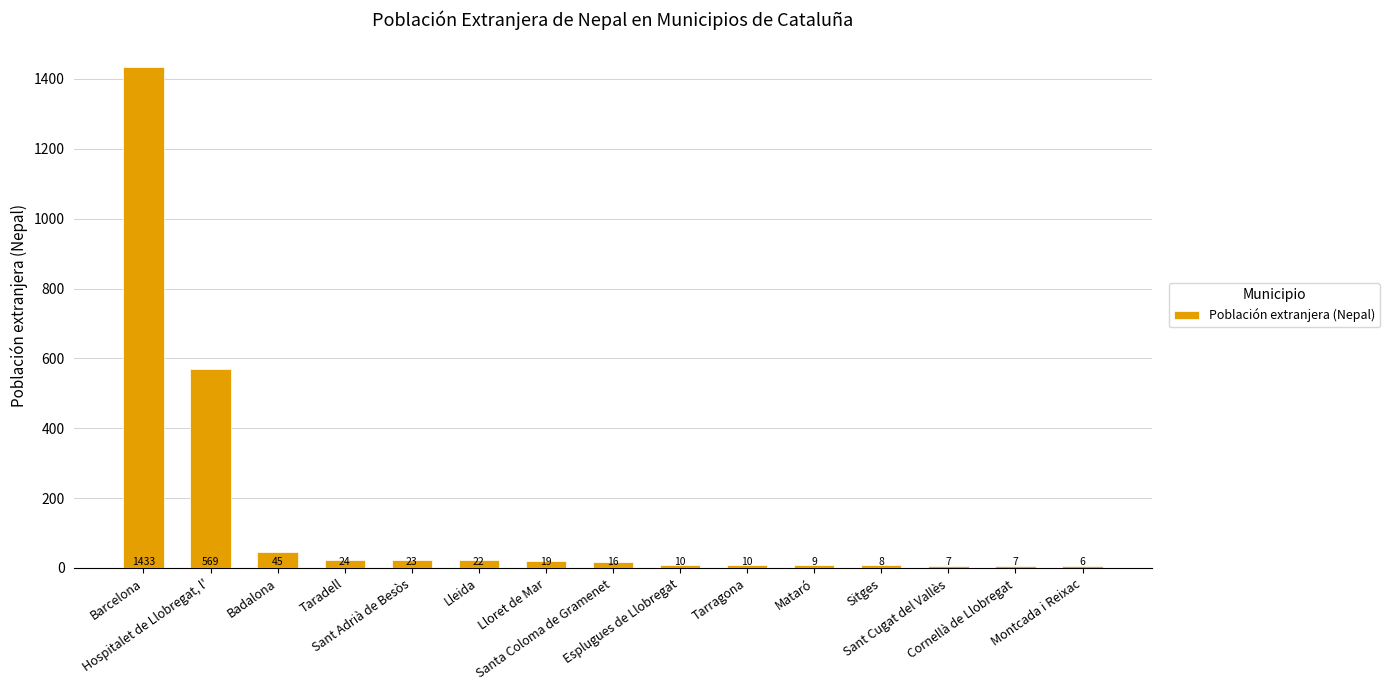

Reading left to right, list all the values displayed in this chart.

Barcelona=1433	Hospitalet de Llobregat, l'=569	Badalona=45	Taradell=24	Sant Adrià de Besòs=23	Lleida=22	Lloret de Mar=19	Santa Coloma de Gramenet=16	Esplugues de Llobregat=10	Tarragona=10	Mataró=9	Sitges=8	Sant Cugat del Vallès=7	Cornellà de Llobregat=7	Montcada i Reixac=6